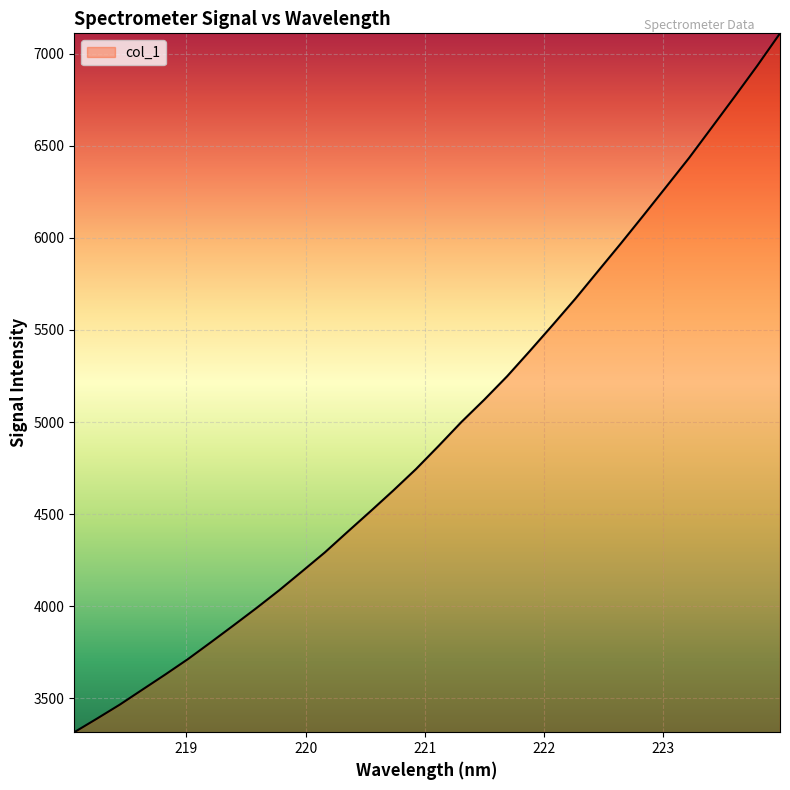

What is the maximum value shown in the chart?

7111.1